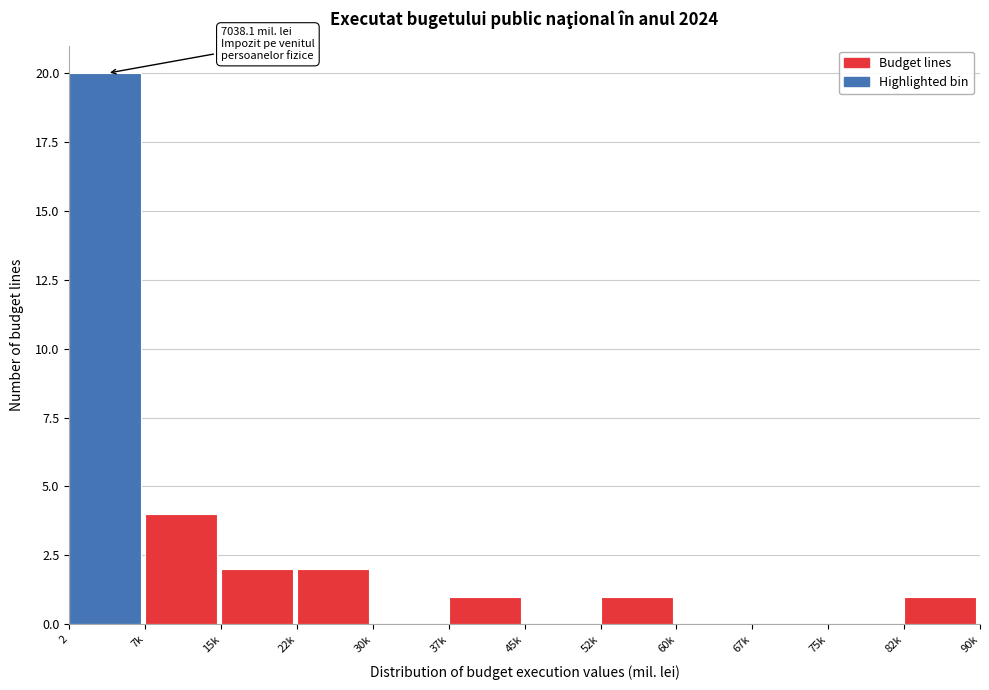

Reading right to left, what are all the values shown in this chart?

82k=1	75k=0	67k=0	60k=0	52k=1	45k=0	37k=1	30k=0	22k=2	15k=2	7k=4	2=20